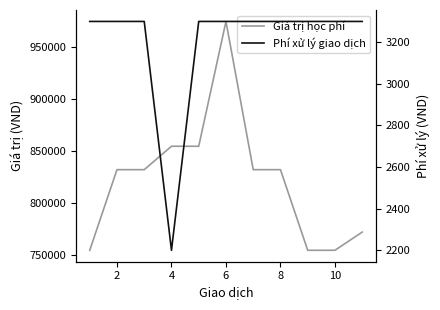

What is the total value across all series at 2?

835800